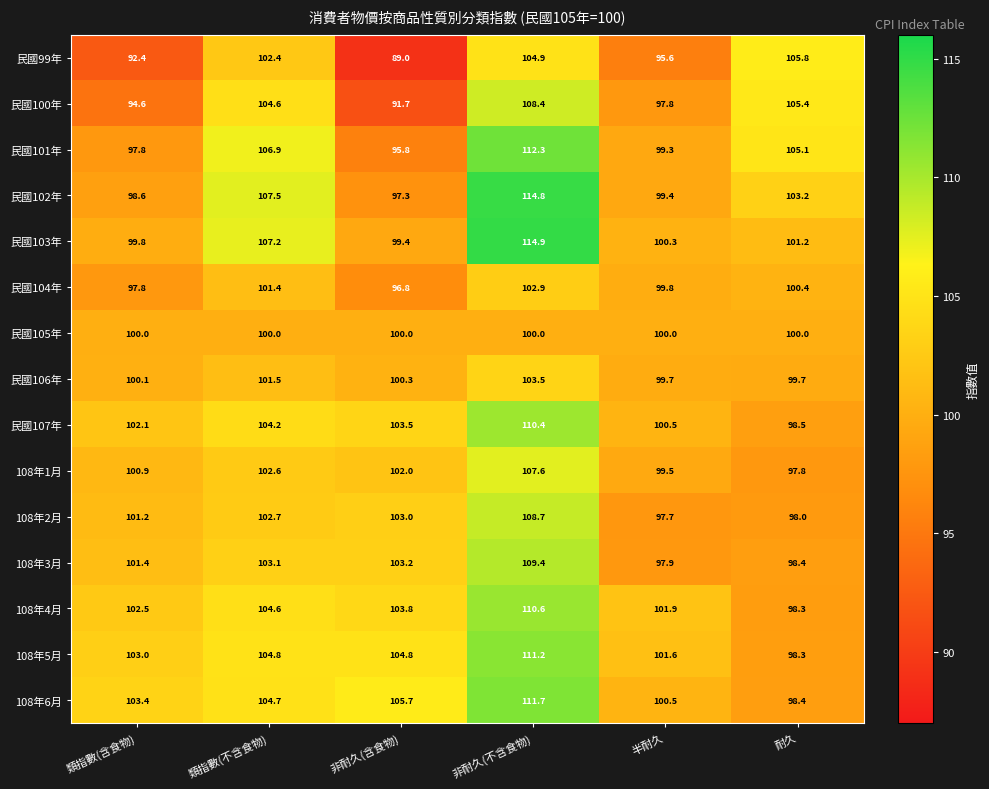

At which label does 民國106年 first exceed 100?

類指數(含食物)